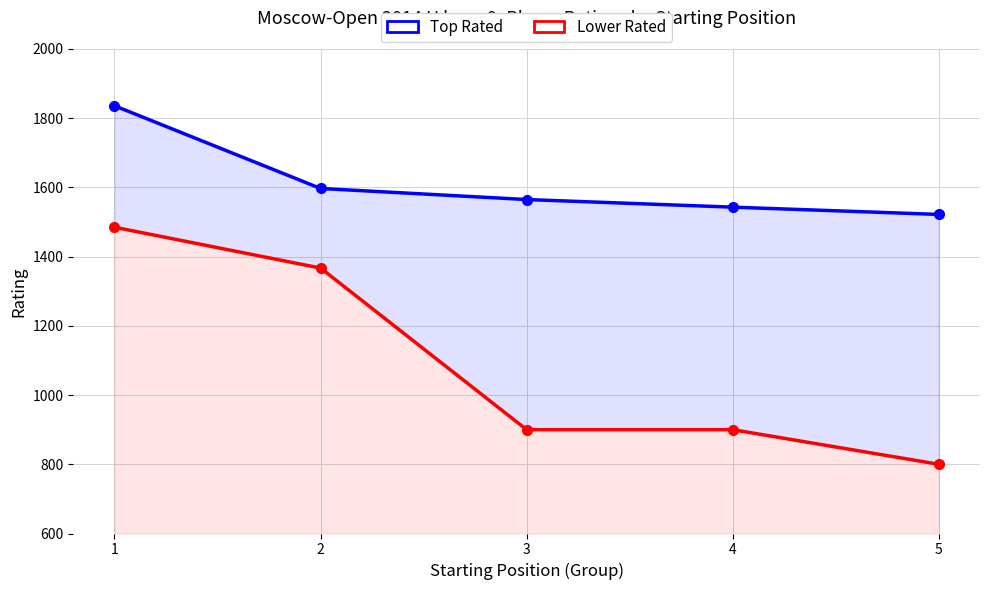

Between 1 and 5, which series saw the biggest shift?

Lower Rated